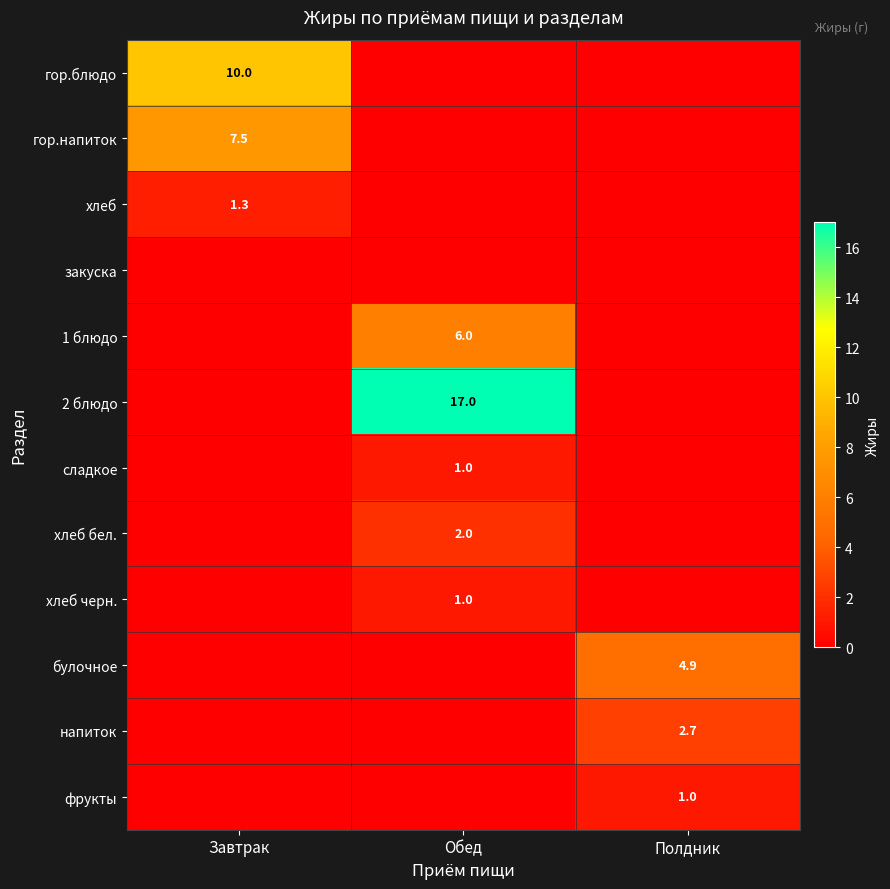

The value of гор.напиток at Завтрак is 12.1. True or false?

False